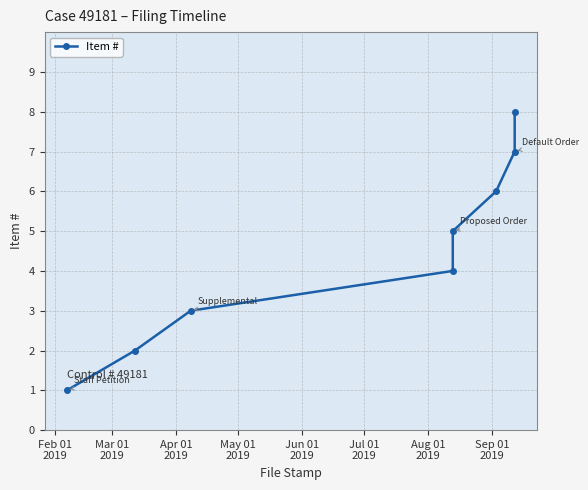

What is the value of the 7th point from the left?

7